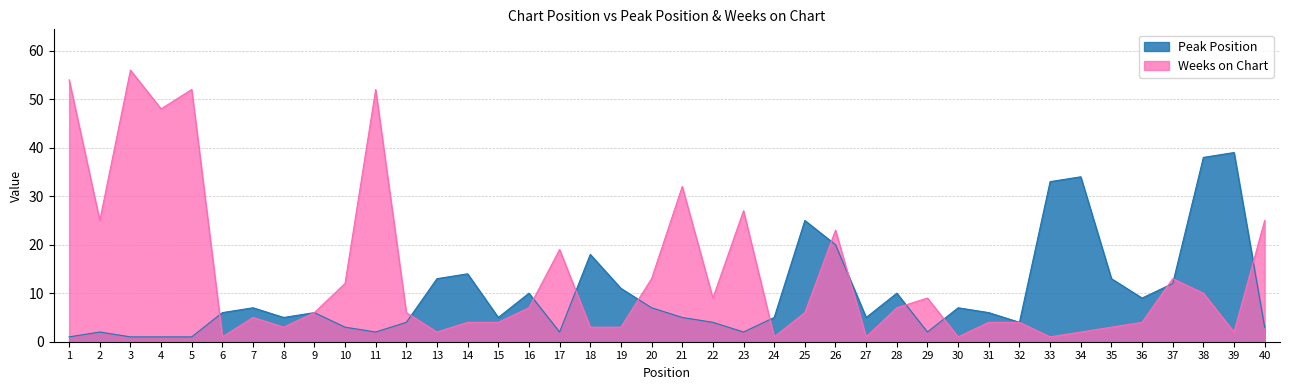

Is the value of Weeks on Chart at 11 greater than the value of Peak Position at 8?

Yes